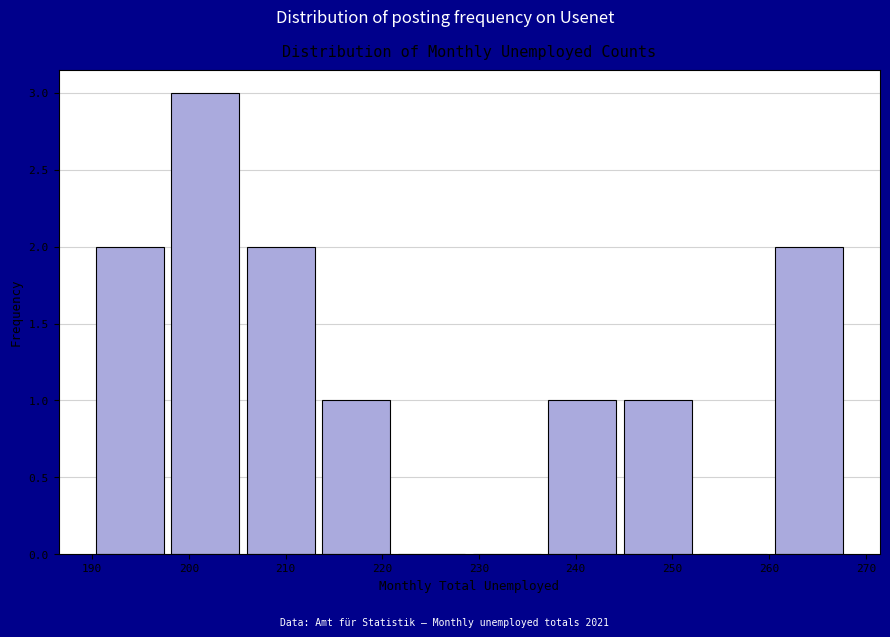

How tall is the bar that spans 205.6 to 213.4 on the x-axis? Neither the bar edges nor the heights are printed on the chart, so give them approximately, as read against the axes.

2